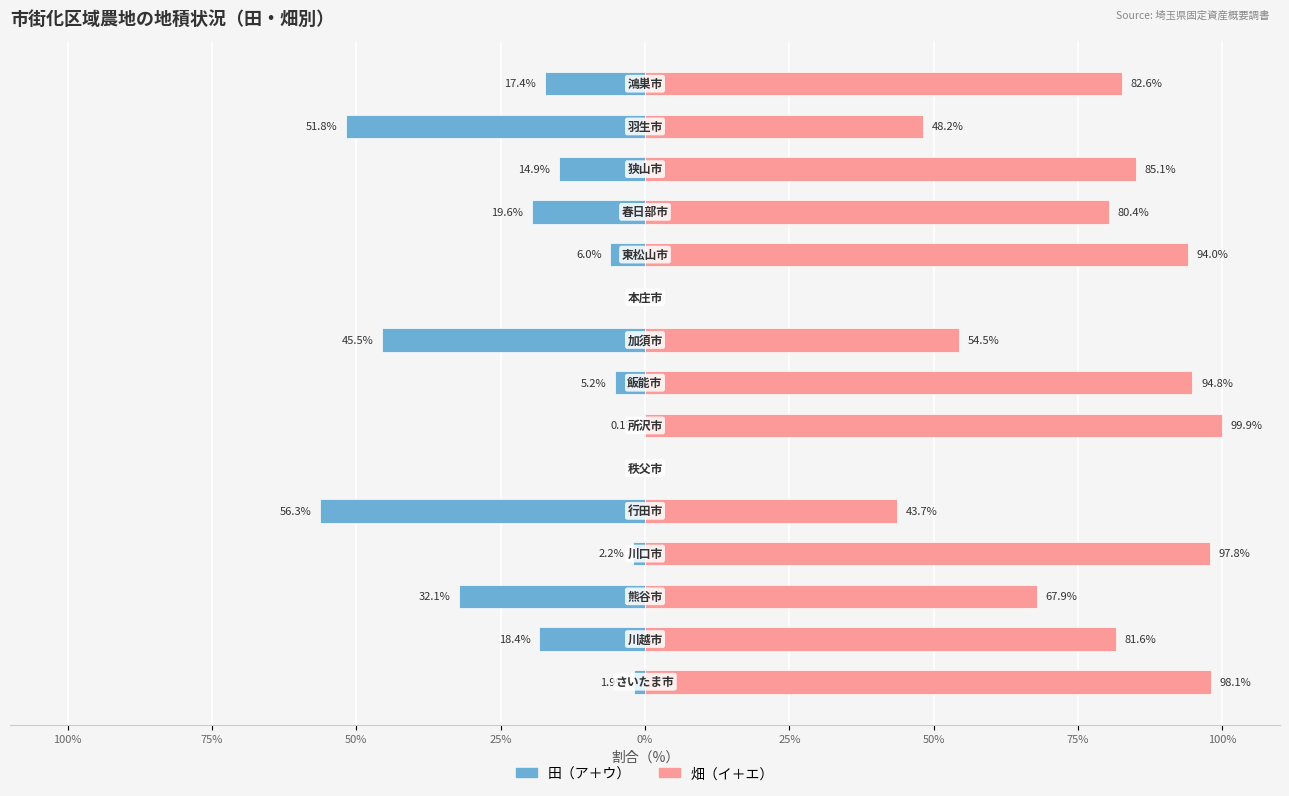

What is the difference between the maximum and minimum values in the 畑（イ＋エ） series?

99.9